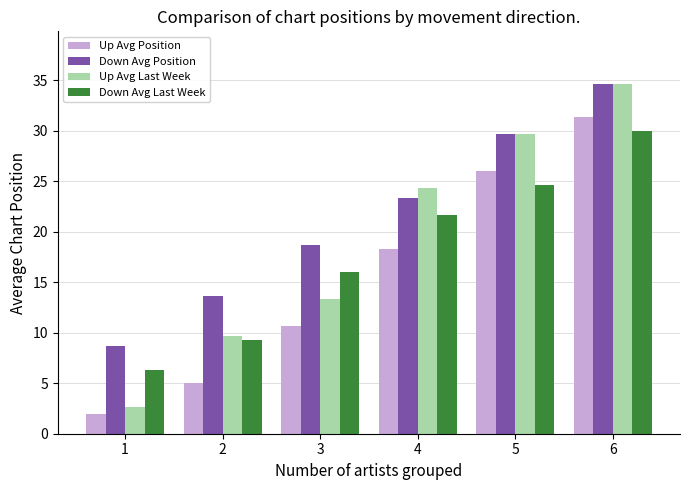

What is the total value across all series at 2?

37.7